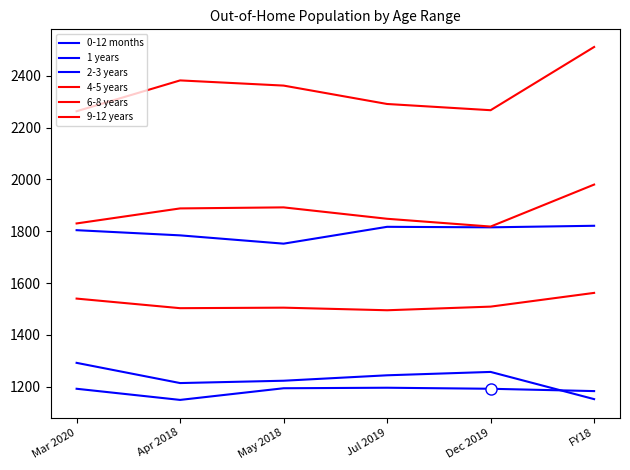

What is the sum of all 0-12 months values?

7382